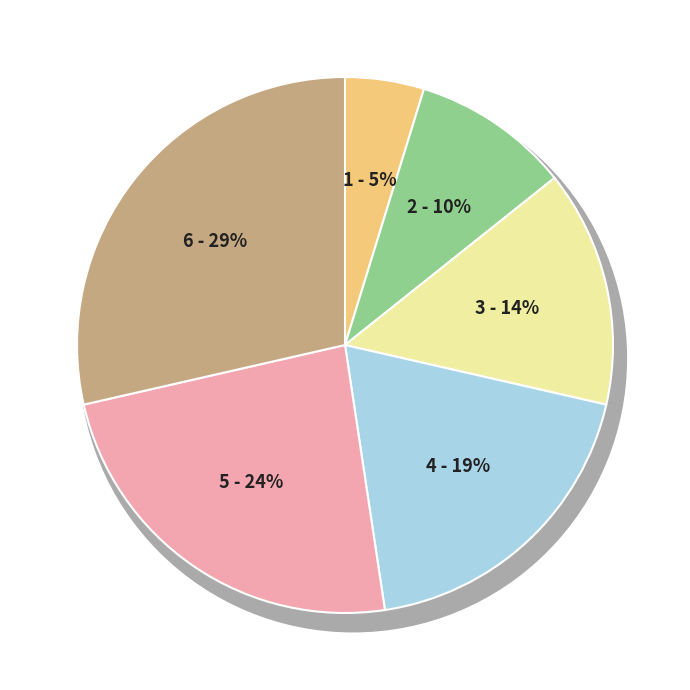

To the nearest percent, what percentage of the pie is 3?

14%